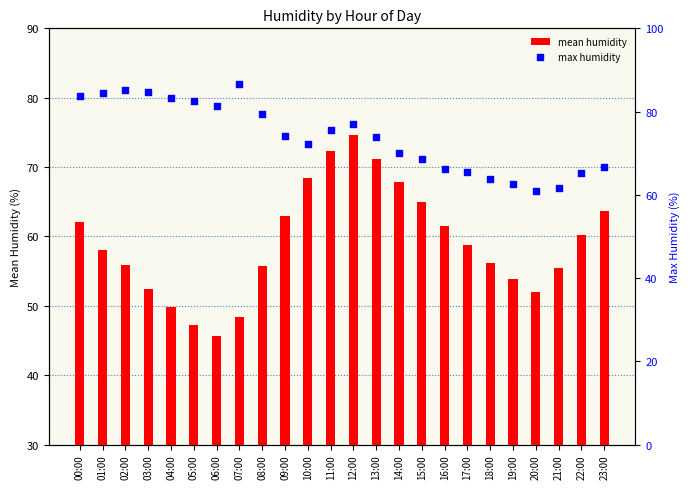

What is the total value across all series at 14:00?

137.9